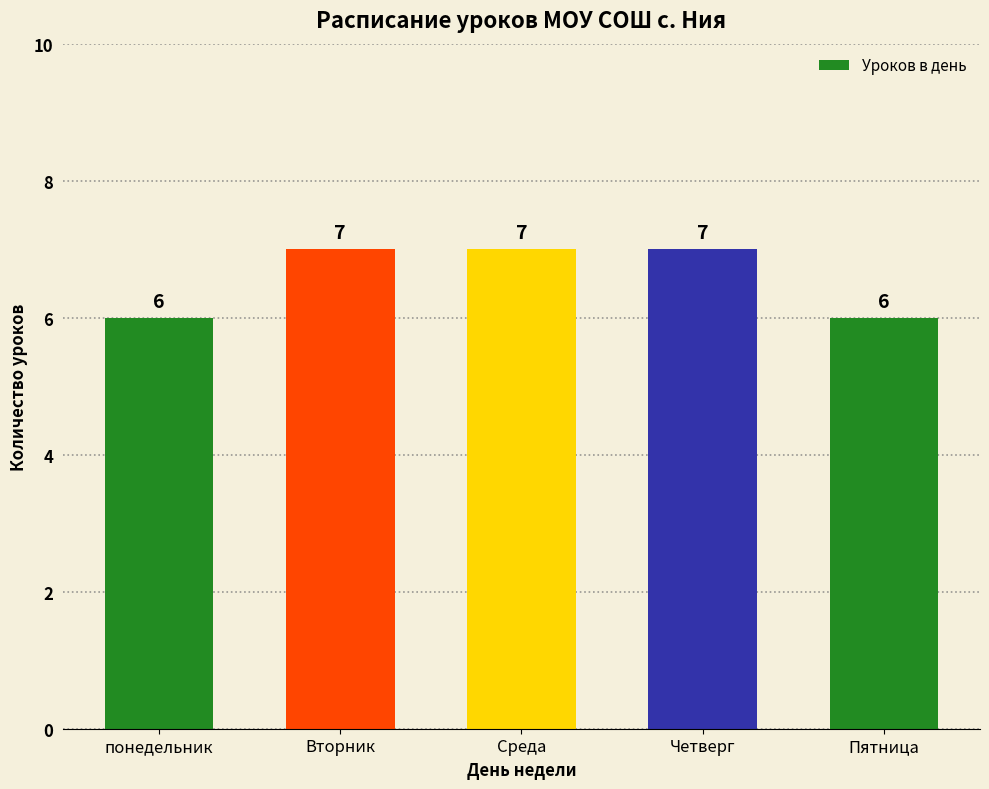

What is the label of the 2nd bar from the left?

Вторник